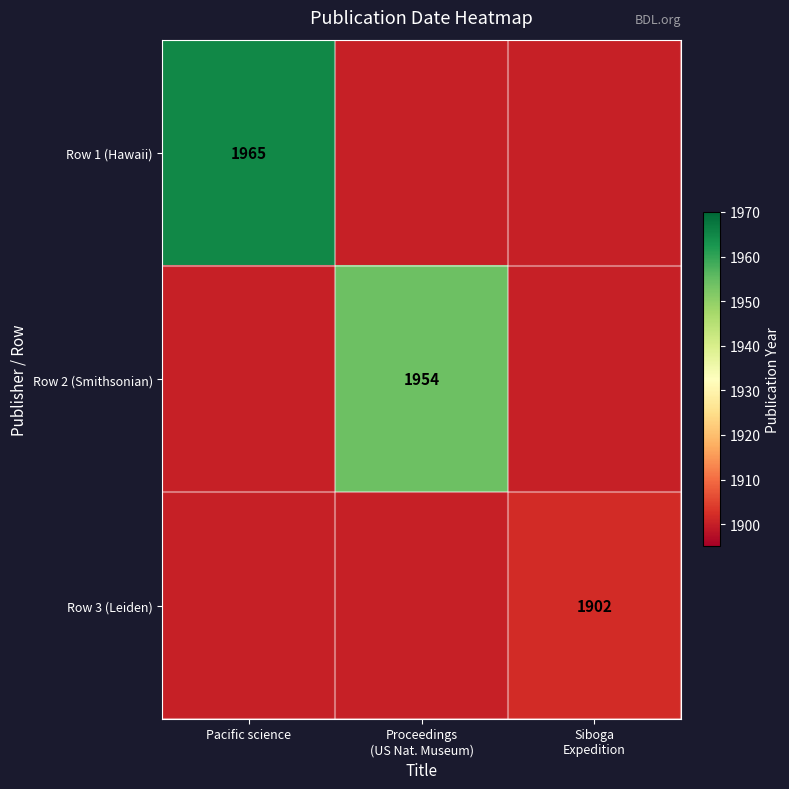

The Row 1 (Hawaii) series shows 1965 at Pacific science. True or false?

True